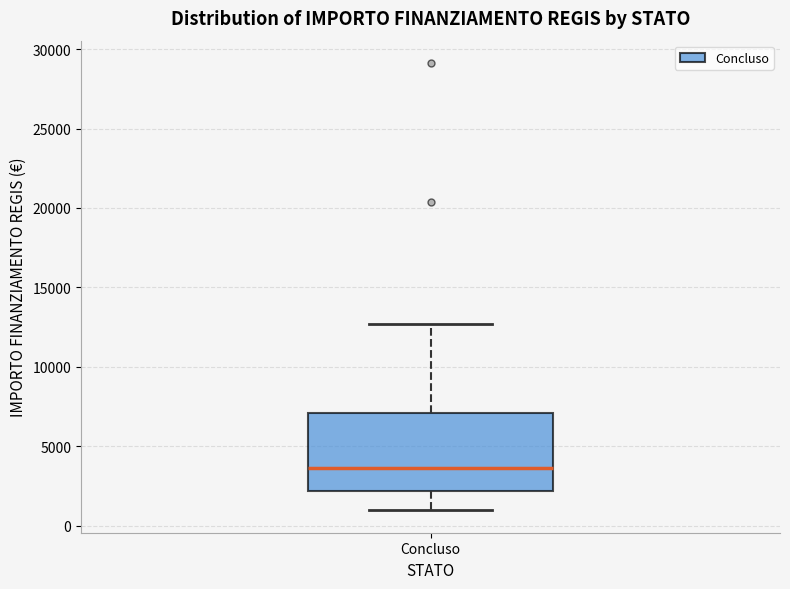

Read this box plot against the y-axis: the position of the median line, the range covered by the box, and the ends of both whiskers. The values are not printed on the chart, so give them approximately, as read against the axis.

median 3500, box 2000 to 7000, whiskers 1000 to 12500